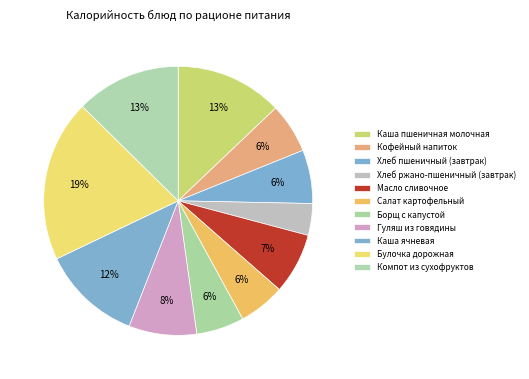

How many slices are in this pie chart?

11